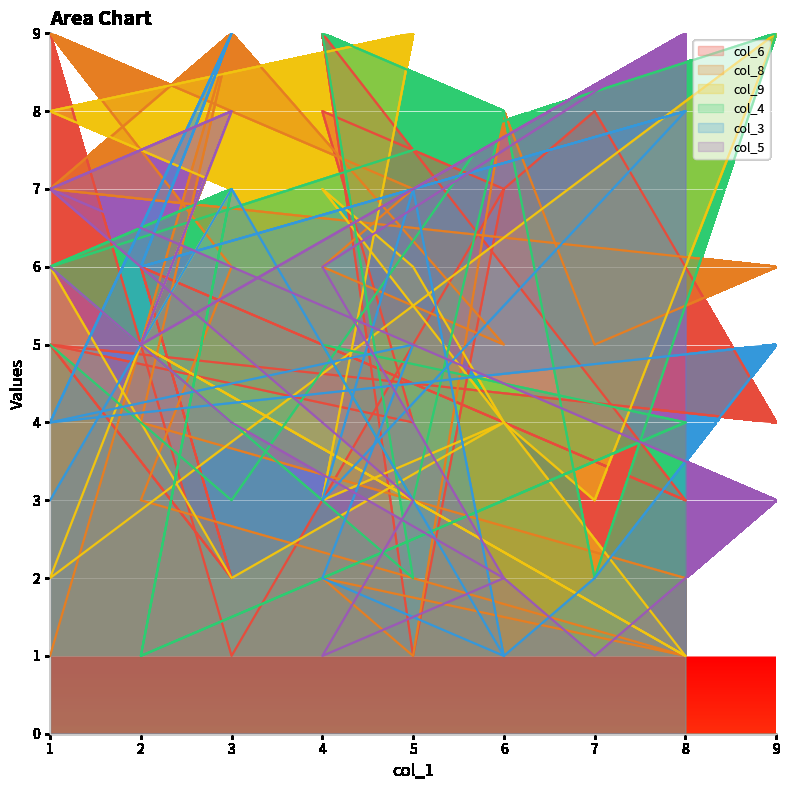

True or false: col_4 has a value of 8 at 6.

True